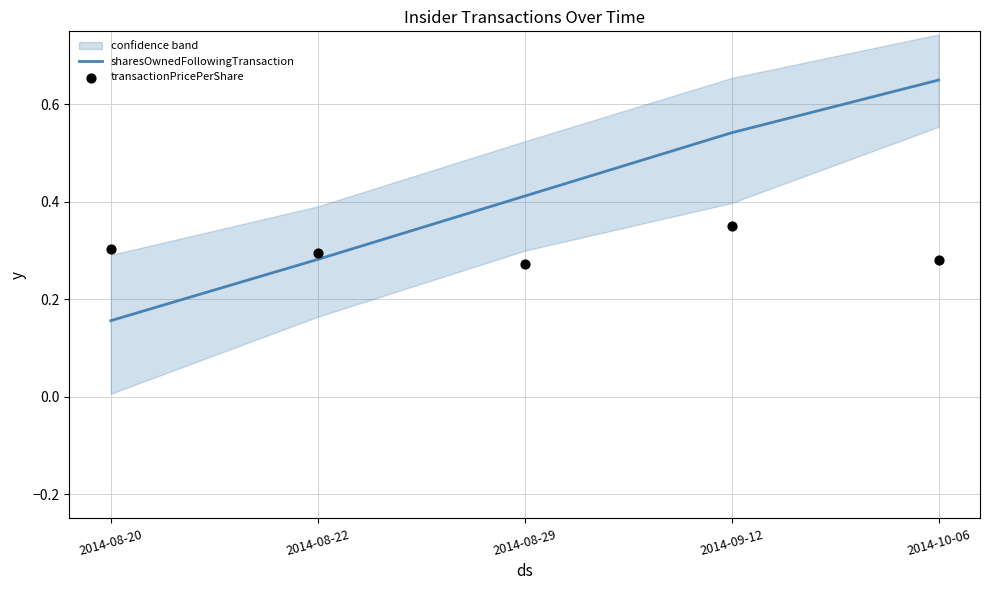

At how many categories does at least one series exceed 0?

5